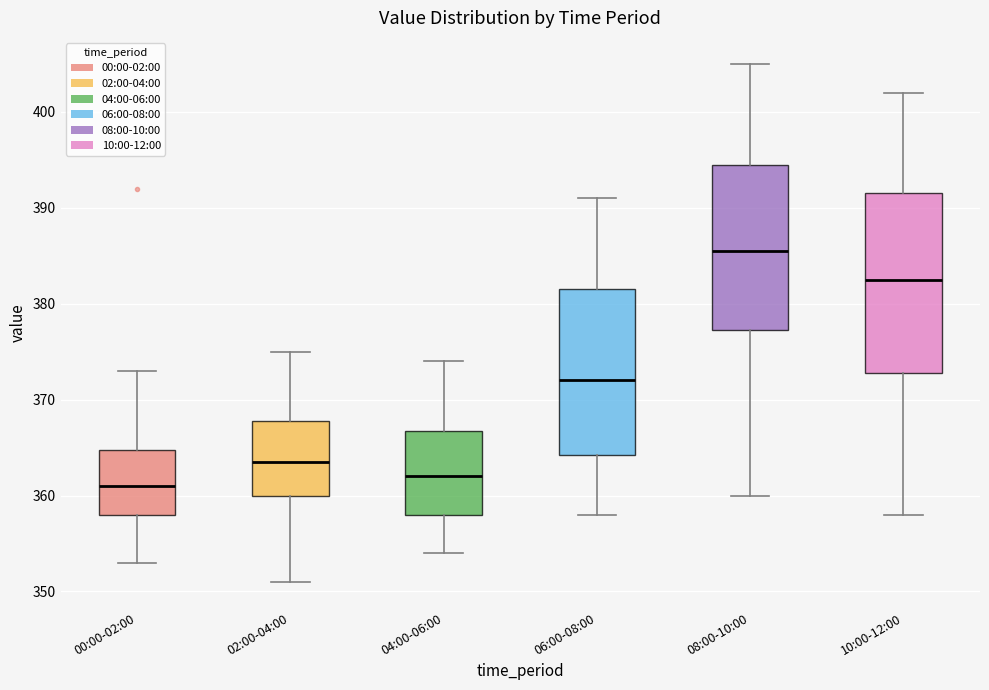

Reading left to right, transcribe this box plot: for each box, give where its median line is, the range the box spans, and where its two whiskers end, as read against the y-axis. The values are not printed on the chart, so give them approximately, as read against the axis.

00:00-02:00: median 361, box 358 to 365, whiskers 353 to 373
02:00-04:00: median 364, box 360 to 368, whiskers 351 to 375
04:00-06:00: median 362, box 358 to 367, whiskers 354 to 374
06:00-08:00: median 372, box 364 to 382, whiskers 358 to 391
08:00-10:00: median 386, box 377 to 395, whiskers 360 to 405
10:00-12:00: median 383, box 373 to 392, whiskers 358 to 402